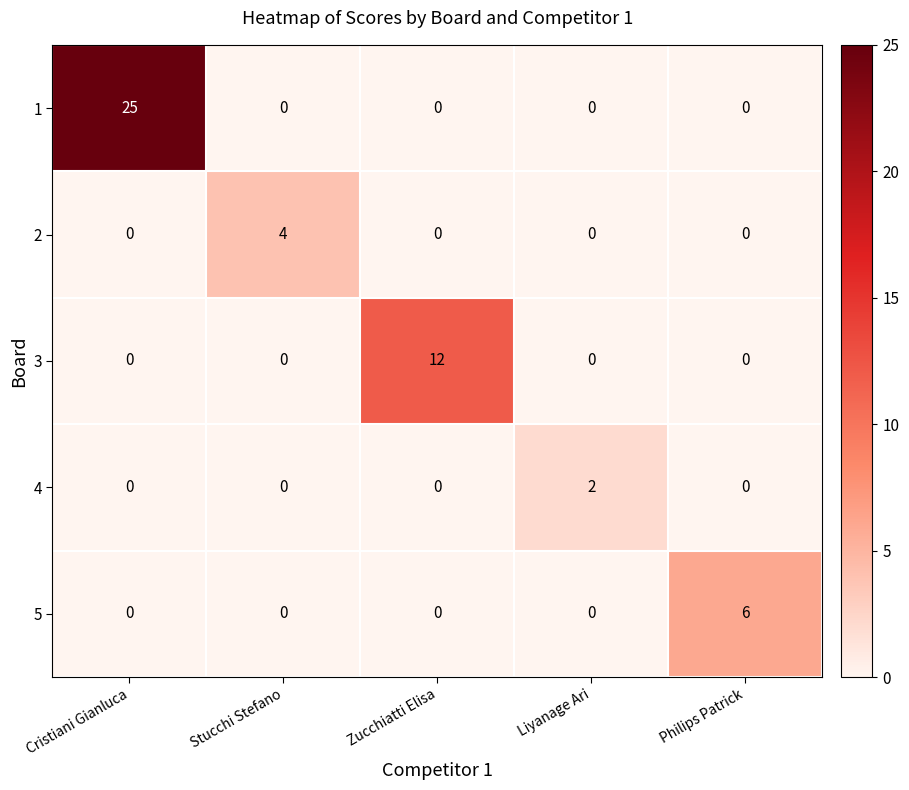

Reading left to right, list all the values displayed in this chart.

1: 25	0	0	0	0
2: 0	4	0	0	0
3: 0	0	12	0	0
4: 0	0	0	2	0
5: 0	0	0	0	6